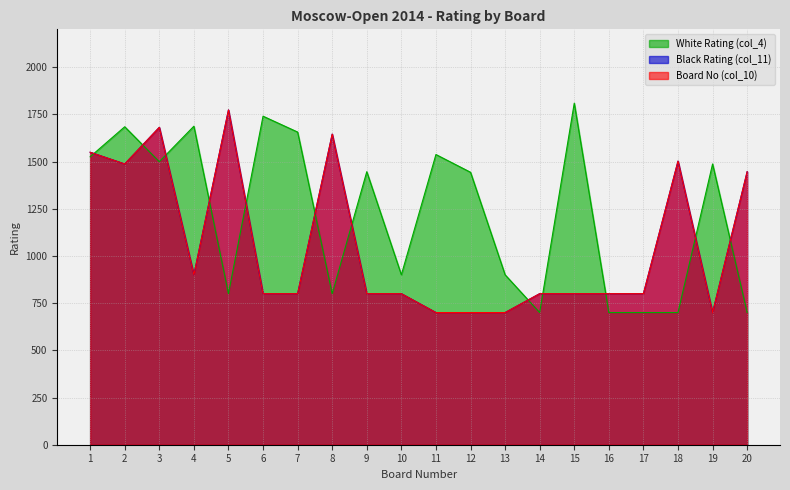

Reading left to right, extract all data points from this chart.

White Rating (col_4): 1525	1684	1499	1687	800	1740	1656	800	1446	900	1537	1443	900	700	1809	700	700	700	1487	700
Black Rating (col_11): 1549	1487	1681	900	1773	800	800	1645	800	800	700	700	700	800	800	800	800	1502	700	1446
Board No (col_10): 1549	1487	1681	900	1773	800	800	1645	800	800	700	700	700	800	800	800	800	1502	700	1446